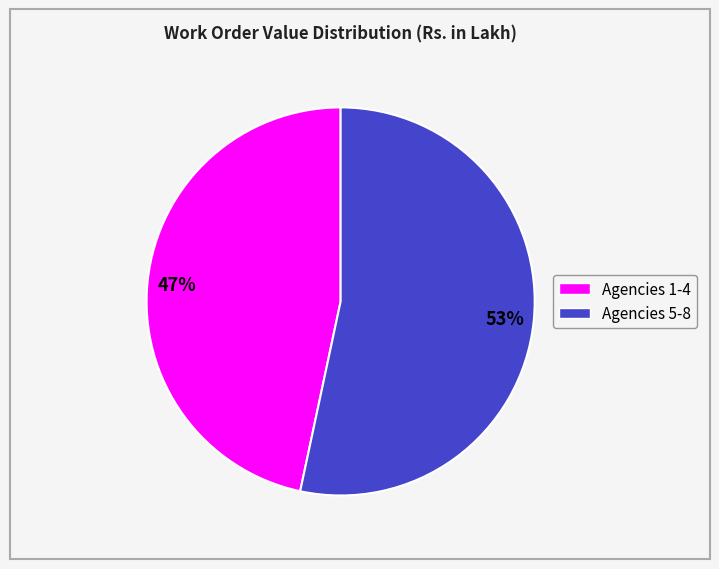

Is there a majority slice in this chart?

Yes